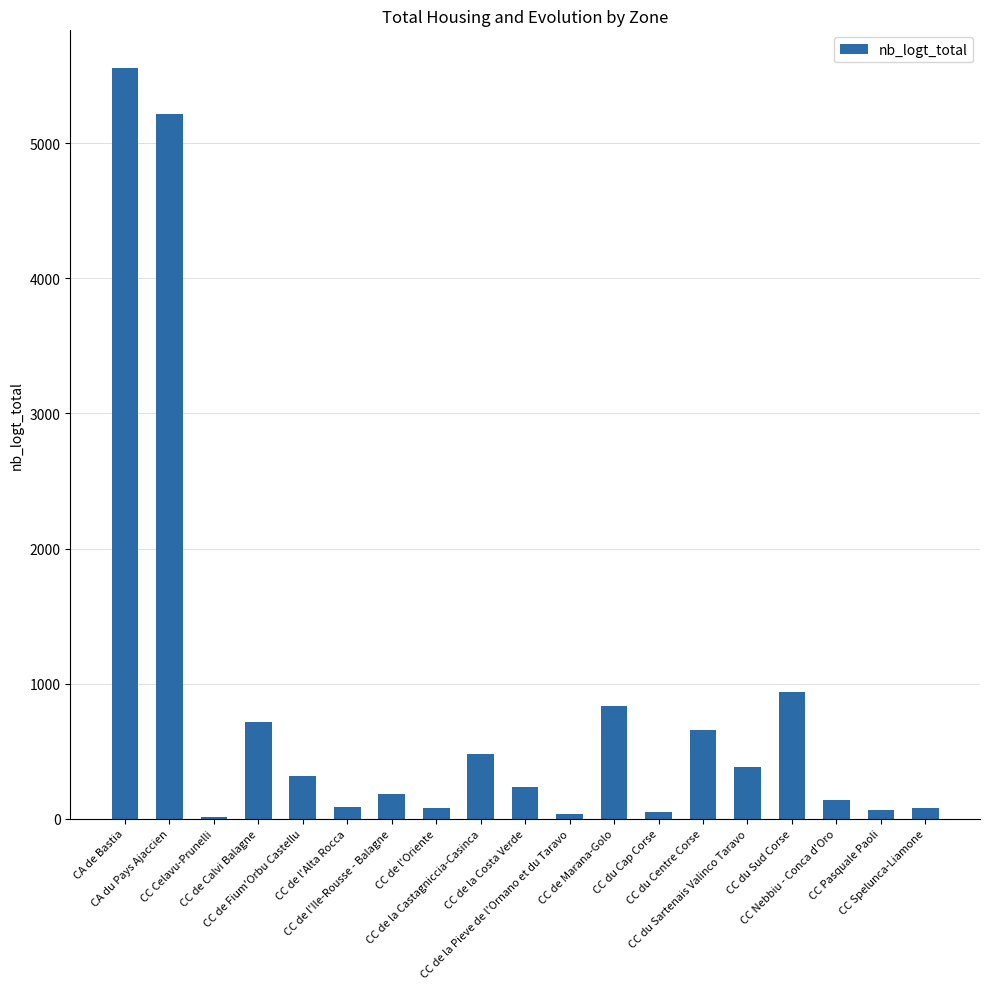

What is the sum of all values?

16067